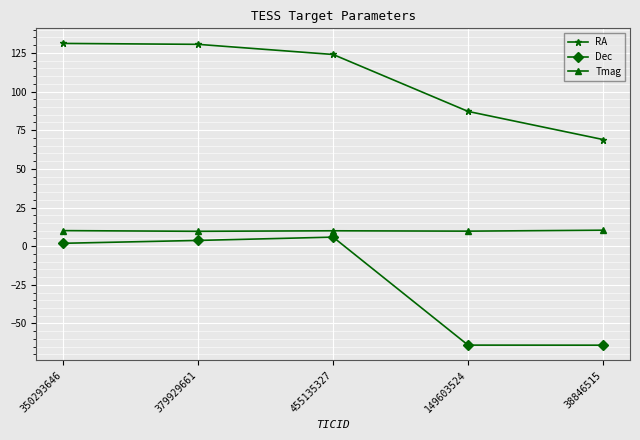

What is the difference between the maximum and minimum values in the RA series?

62.1